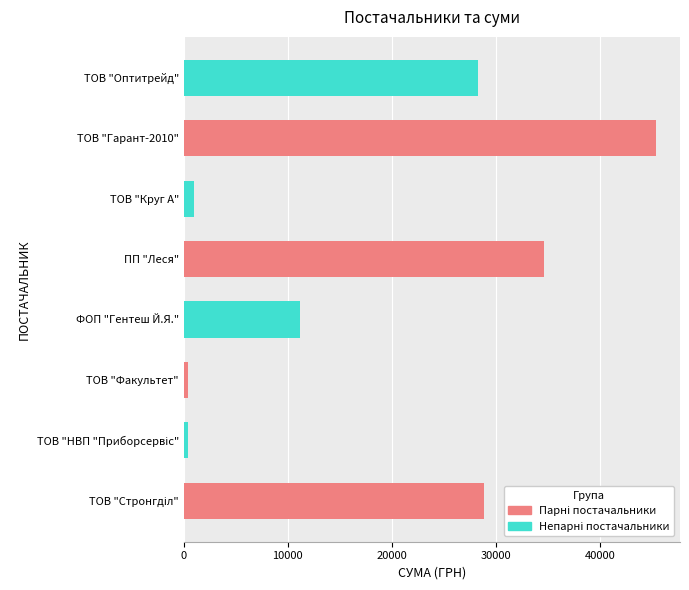

What is the approximate value at ПП "Леся"?

34663.5